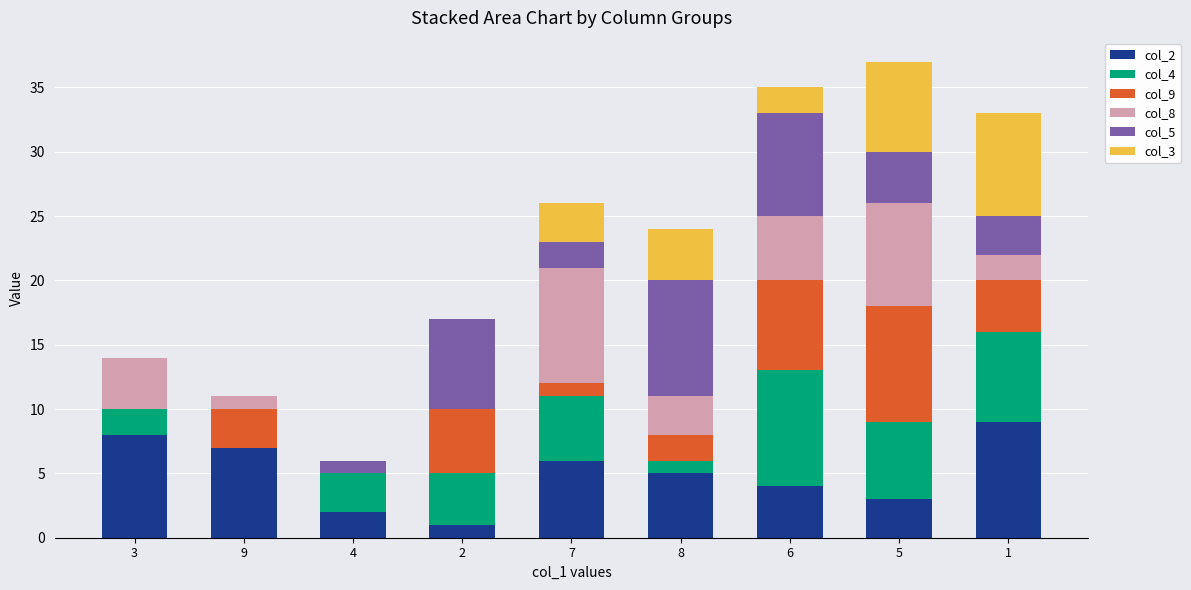

The col_2 series shows 12 at 3. True or false?

False